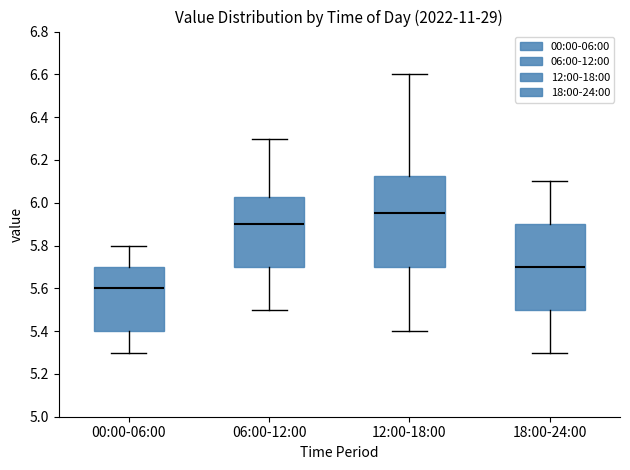

Which box is the tallest, from its lower edge to its upper edge?

12:00-18:00